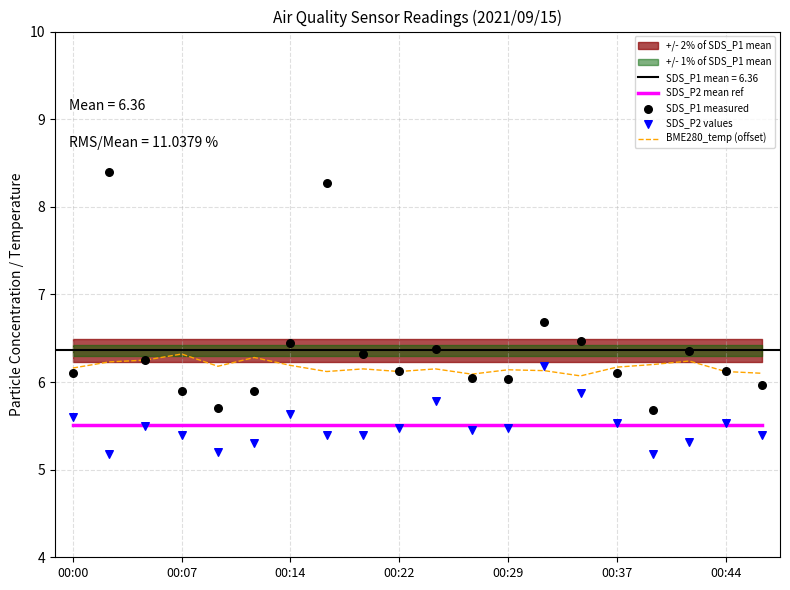

Which series has the largest total across all categories?

SDS_P1 measured